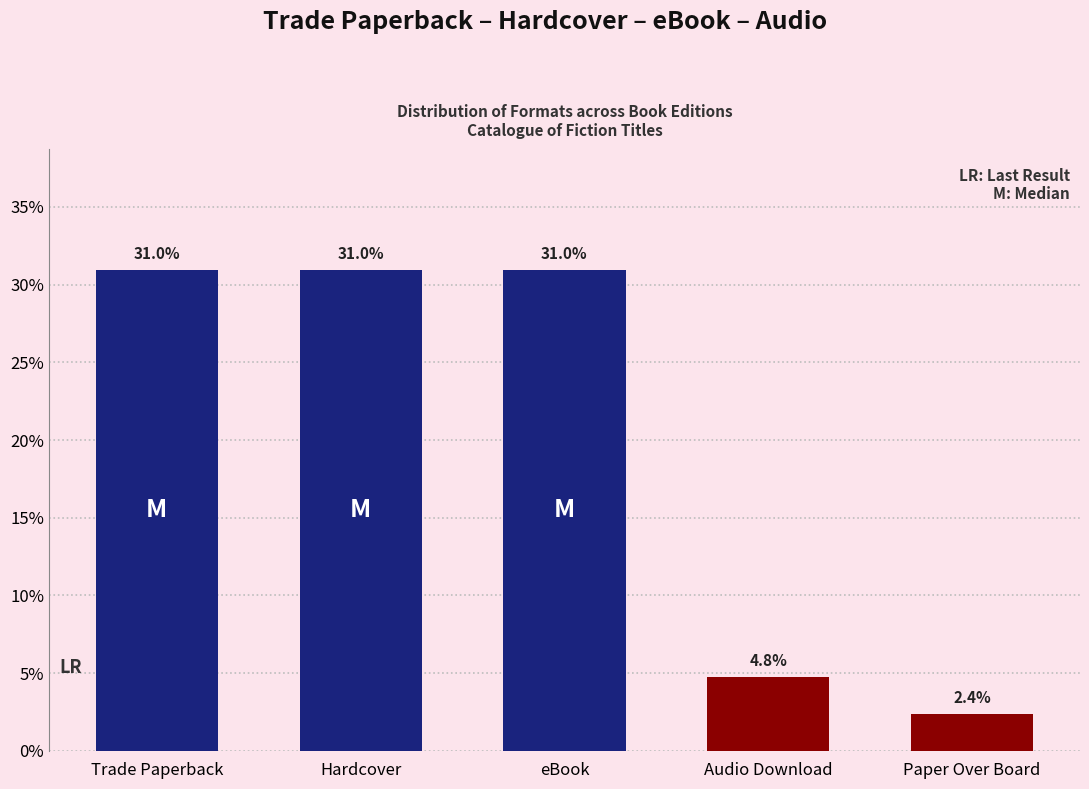

Reading left to right, what are all the values shown in this chart?

Trade Paperback=31.0	Hardcover=31.0	eBook=31.0	Audio Download=4.8	Paper Over Board=2.4